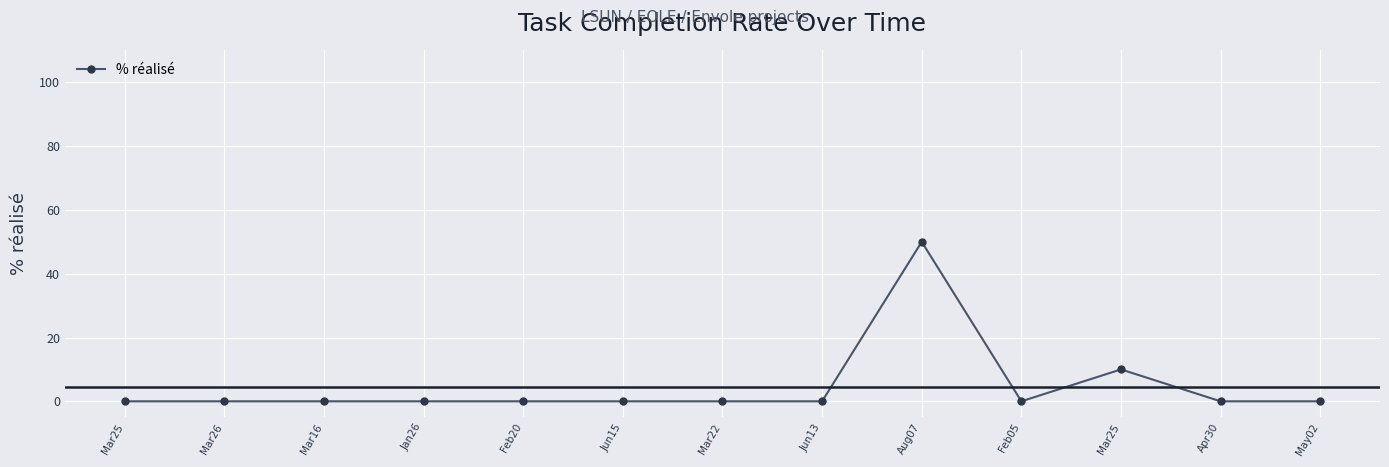

At which label is the value closest to 25?

Mar25